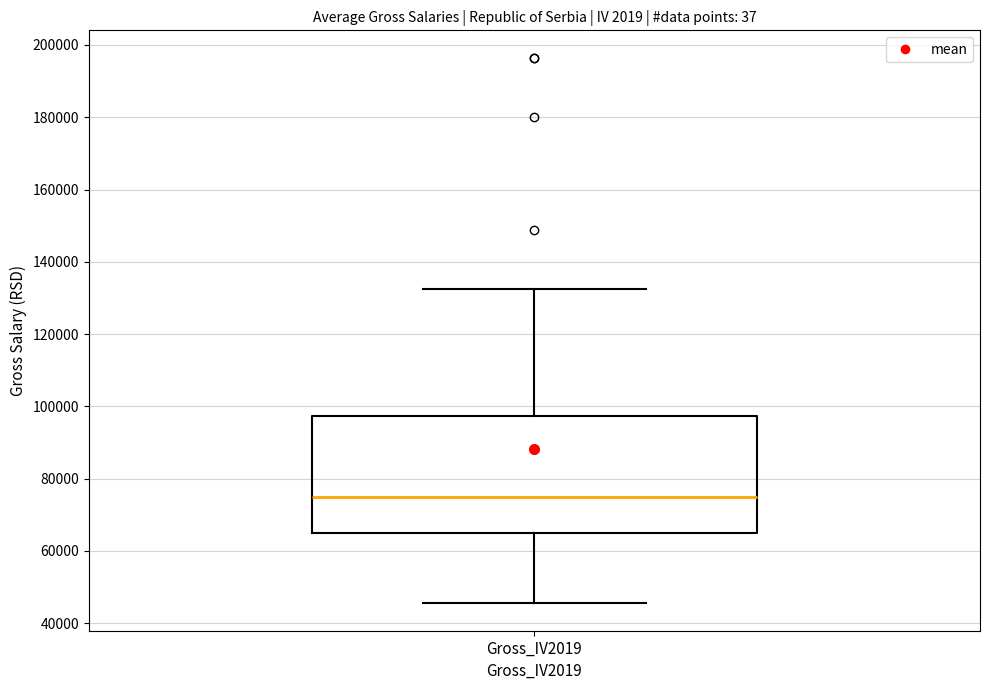

Where does the median line of the box for Gross_IV2019 sit on the y-axis? The values are not printed on the chart, so give them approximately, as read against the axis.

76000